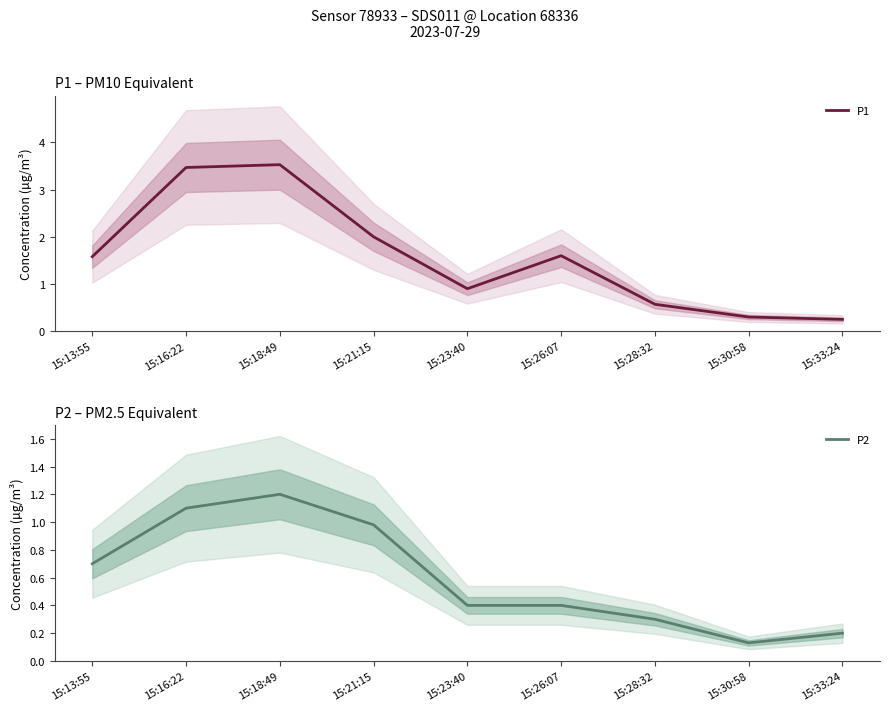

Which category has the lowest value in the P2 series?

15:30:58